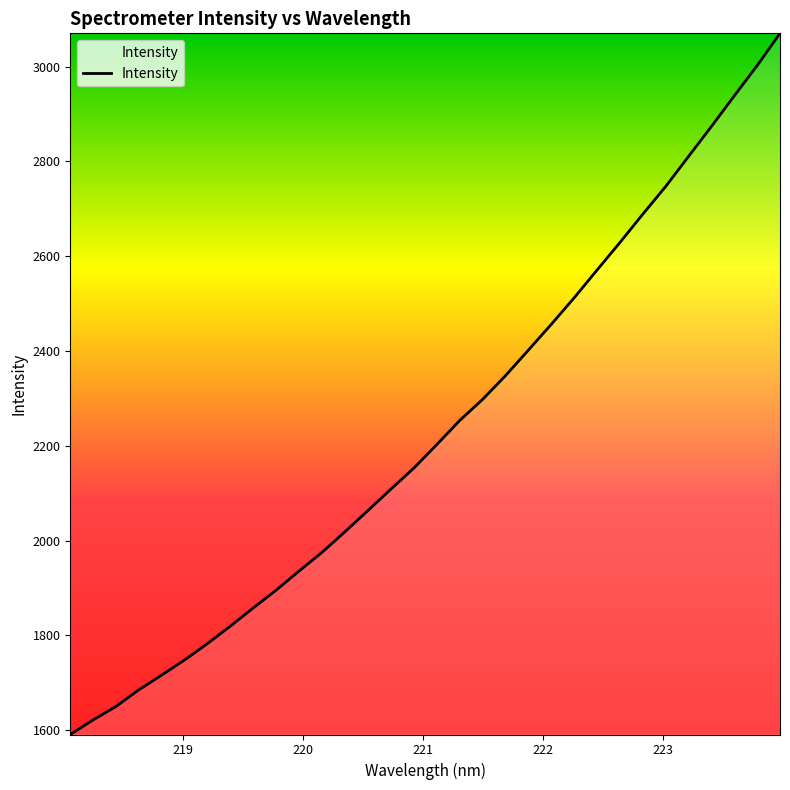

What is the smallest value displayed?

1590.9